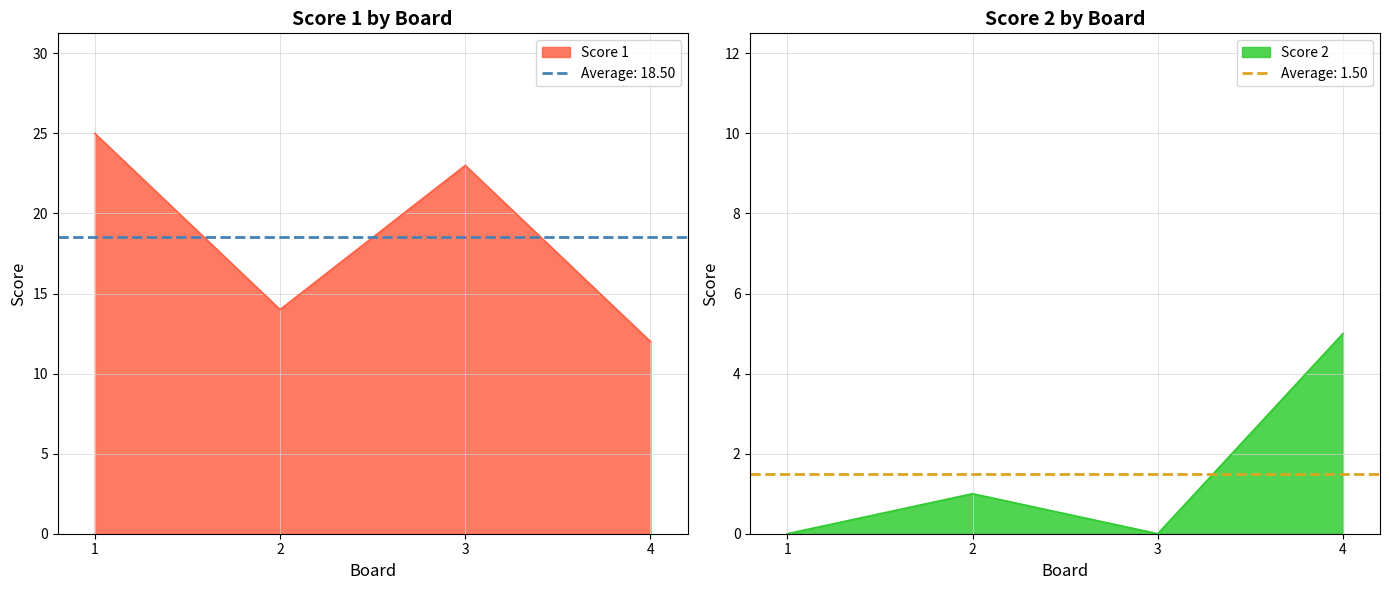

In Score 2, how many points are higher than both neighbors (excluding endpoints)?

1